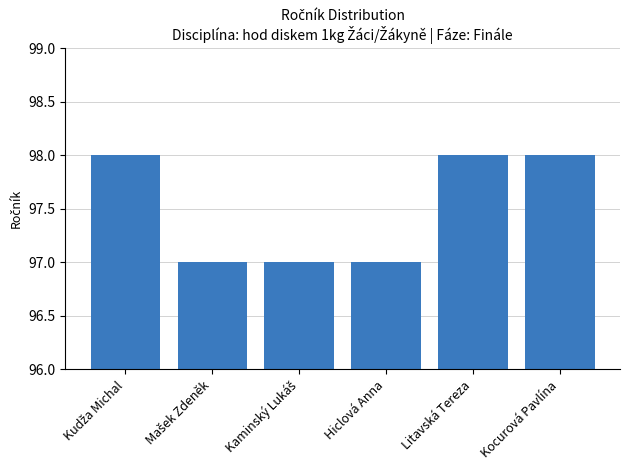

What is the value of the 2nd bar from the left?

97